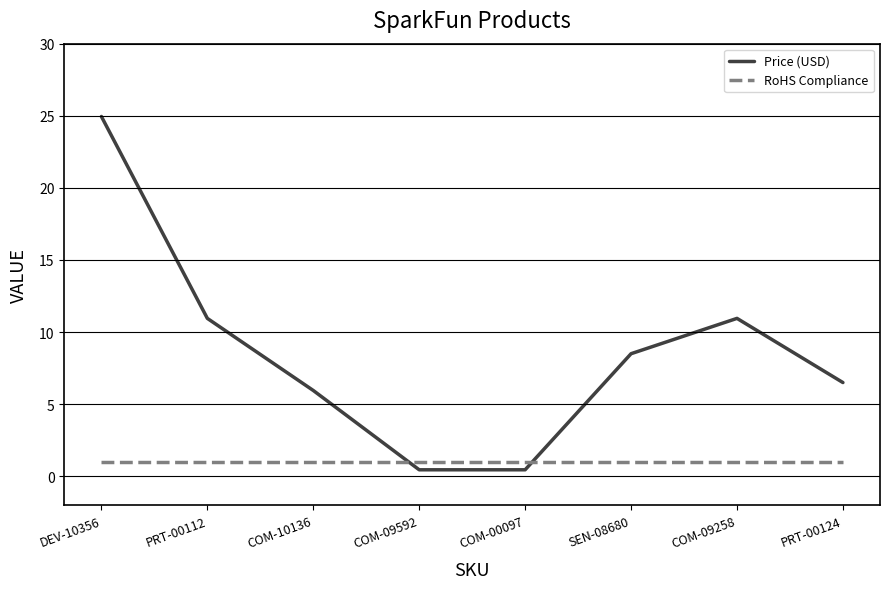

Rank the series by their average value, from highest to lowest.

Price (USD), RoHS Compliance